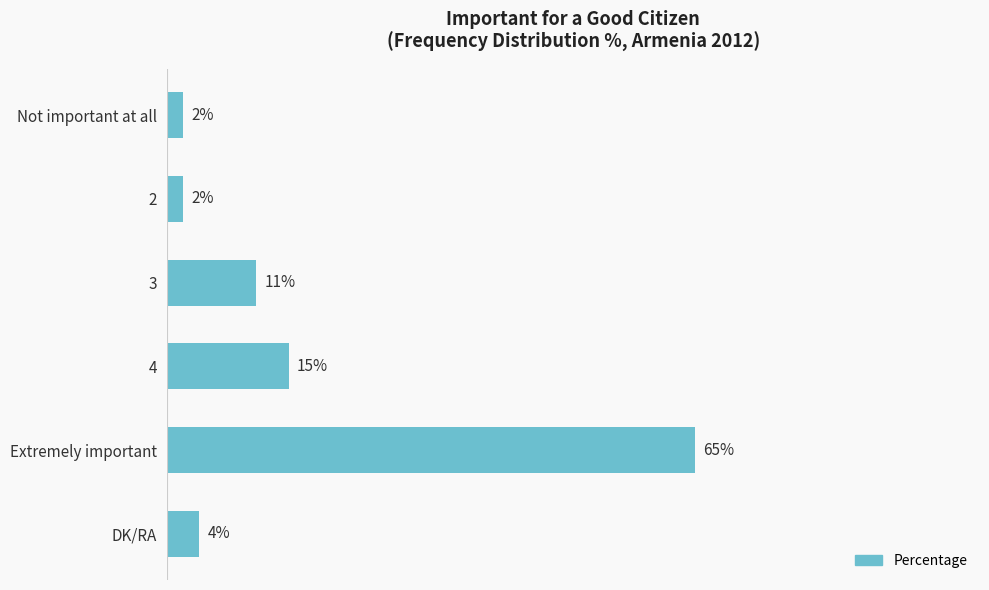

Which has a higher value, Extremely important or Not important at all?

Extremely important